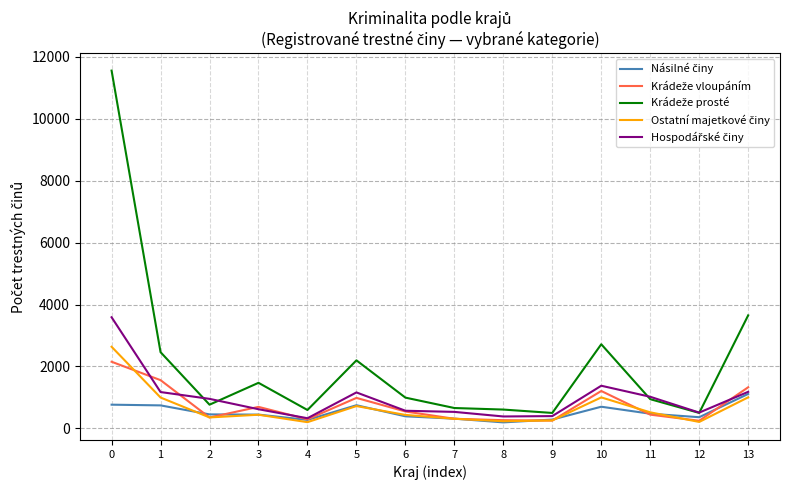

What is the total value across all series at 0?

20699